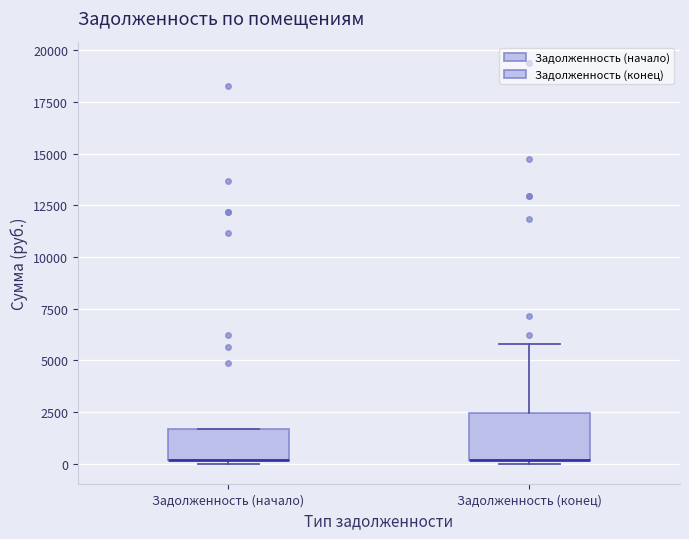

Reading left to right, transcribe this box plot: for each box, give where its median line is, the range the box spans, and where its two whiskers end, as read against the y-axis. The values are not printed on the chart, so give them approximately, as read against the axis.

Задолженность (начало): median 0 (drawn on the box's lower edge), box 0 to 1500, whiskers 0 (just below the box's lower edge) to 1500
Задолженность (конец): median 0 (drawn on the box's lower edge), box 0 to 2500, whiskers 0 (just below the box's lower edge) to 6000